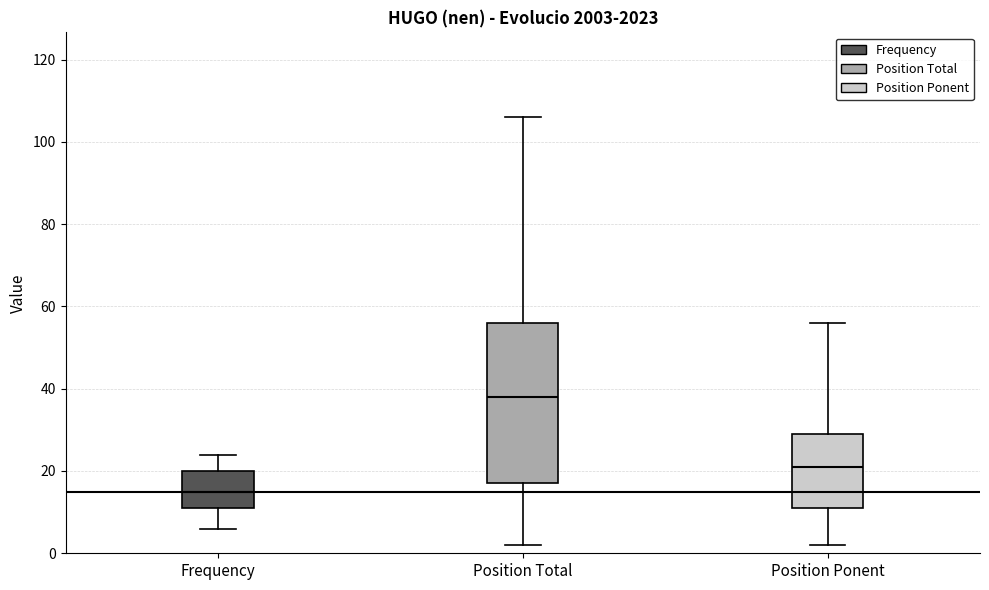

Reading left to right, read every box against the y-axis: the position of its median line, the range the box covers, and the ends of its whiskers. The values are not printed on the chart, so give them approximately, as read against the axis.

Frequency: median 16, box 12 to 20, whiskers 6 to 24
Position Total: median 38, box 18 to 56, whiskers 2 to 106
Position Ponent: median 22, box 12 to 30, whiskers 2 to 56